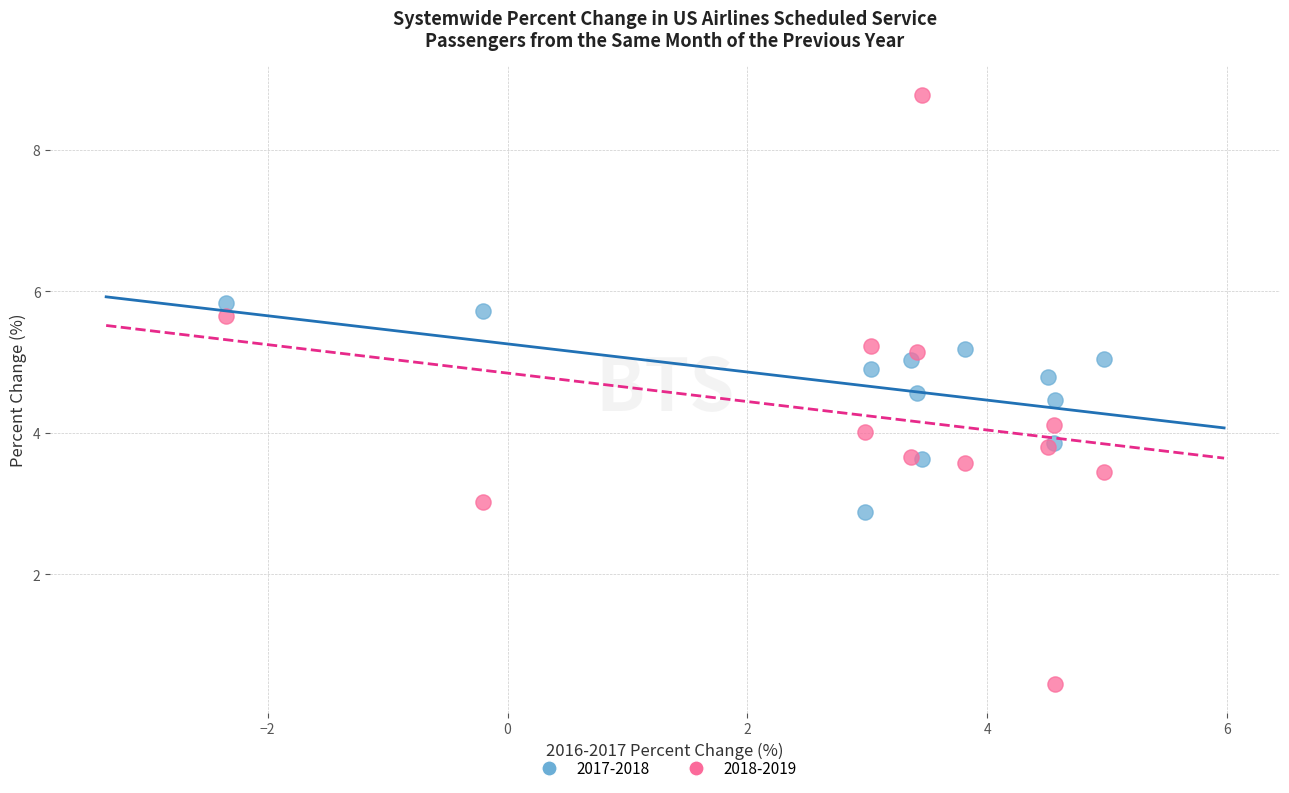

Which series reaches the maximum Y coordinate?

2018-2019